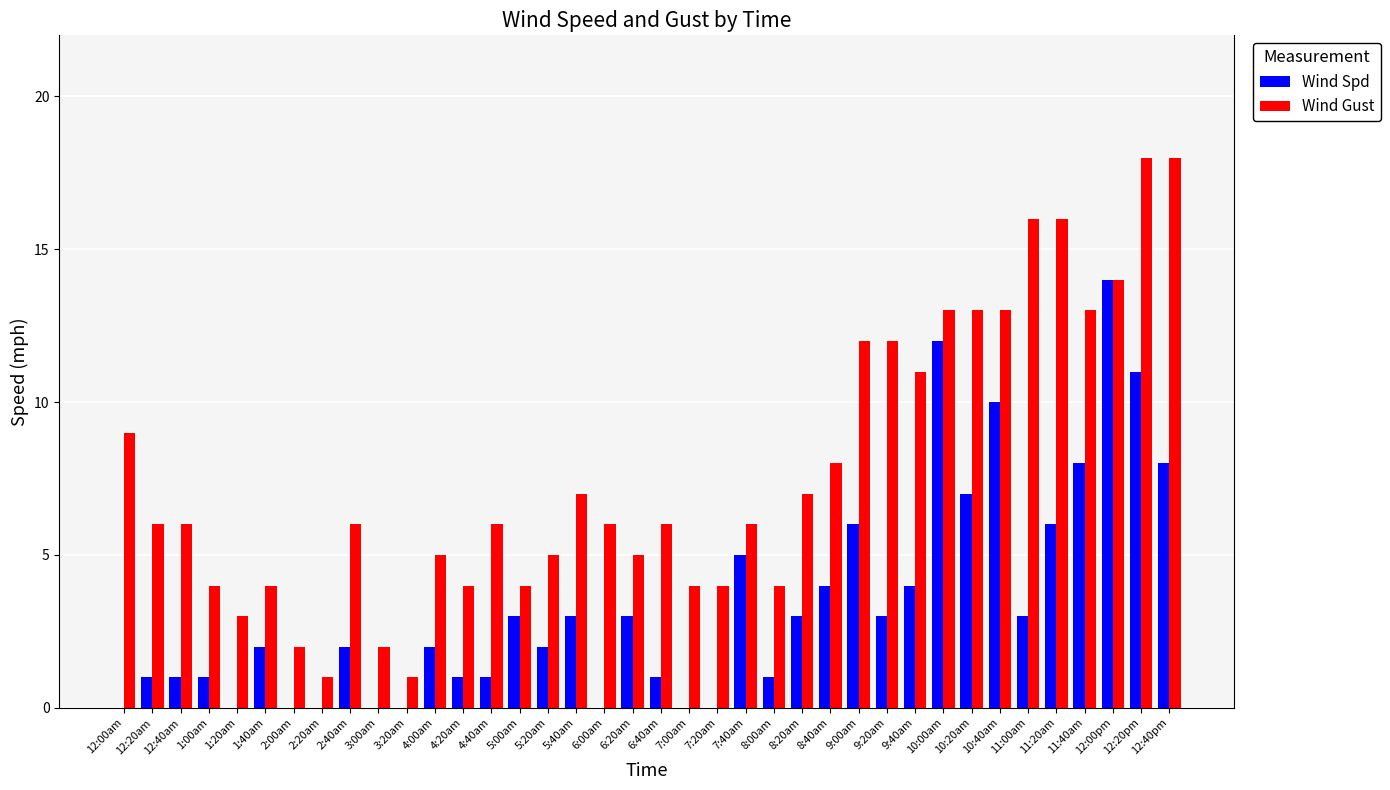

At which category is the sum across all series the highest?

12:20pm